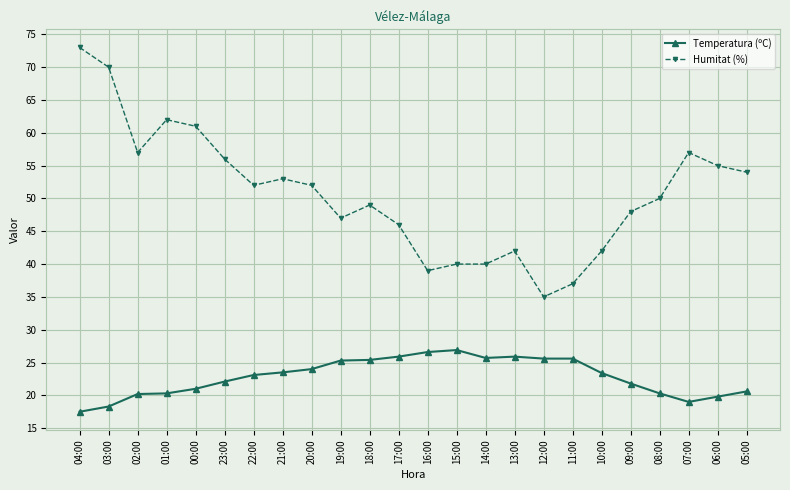

Which series has the largest range (max minus min)?

Humitat (%)